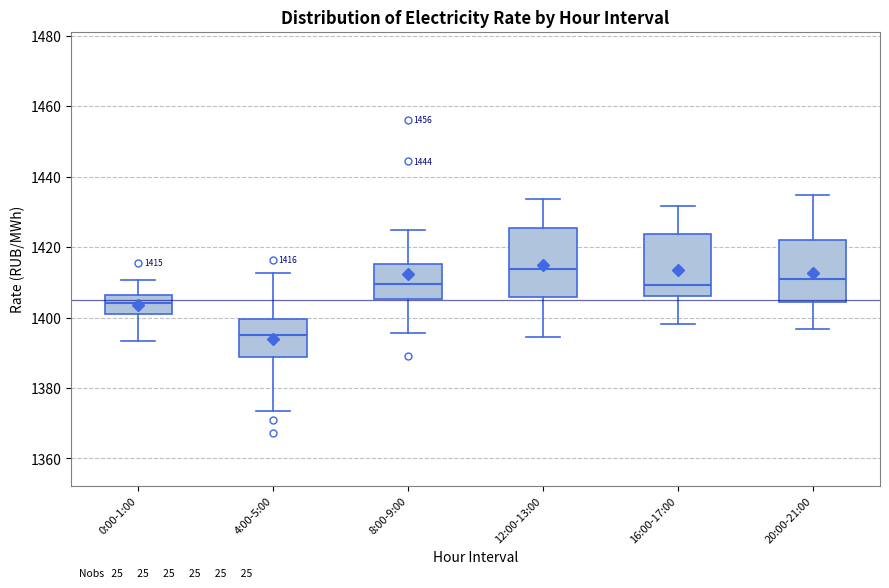

Which box has the lowest median line?

4:00-5:00